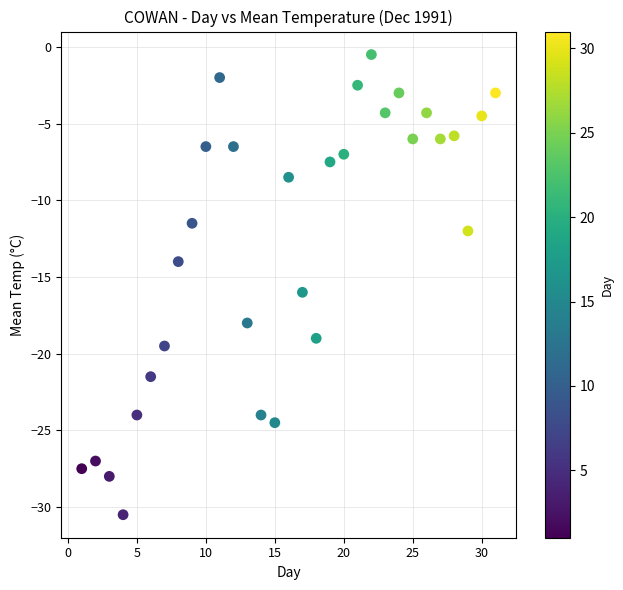

What is the range of X values (max minus min)?

30.0